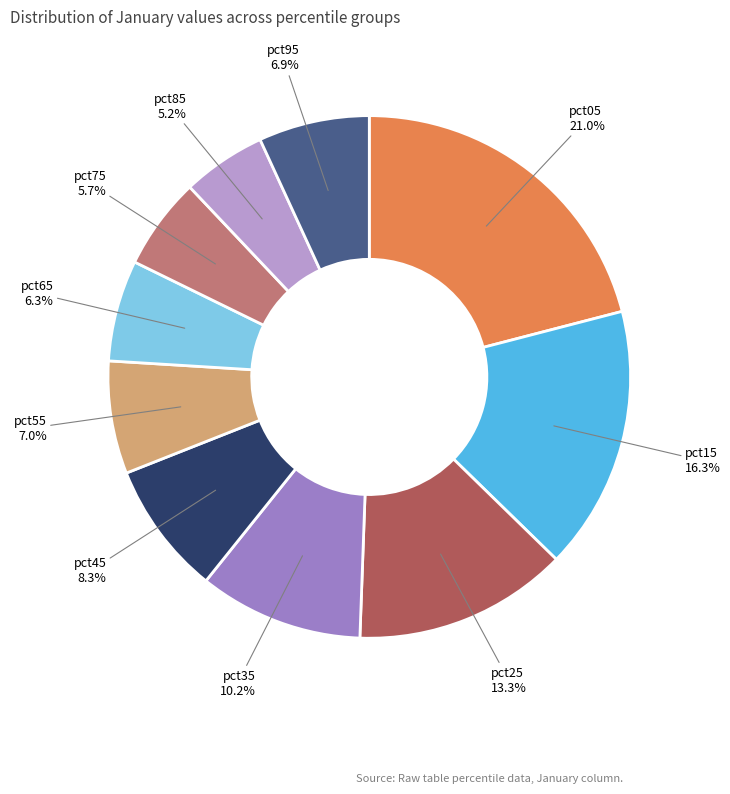

Approximately how many times larger is the value at pct75 compared to pct55?

0.8